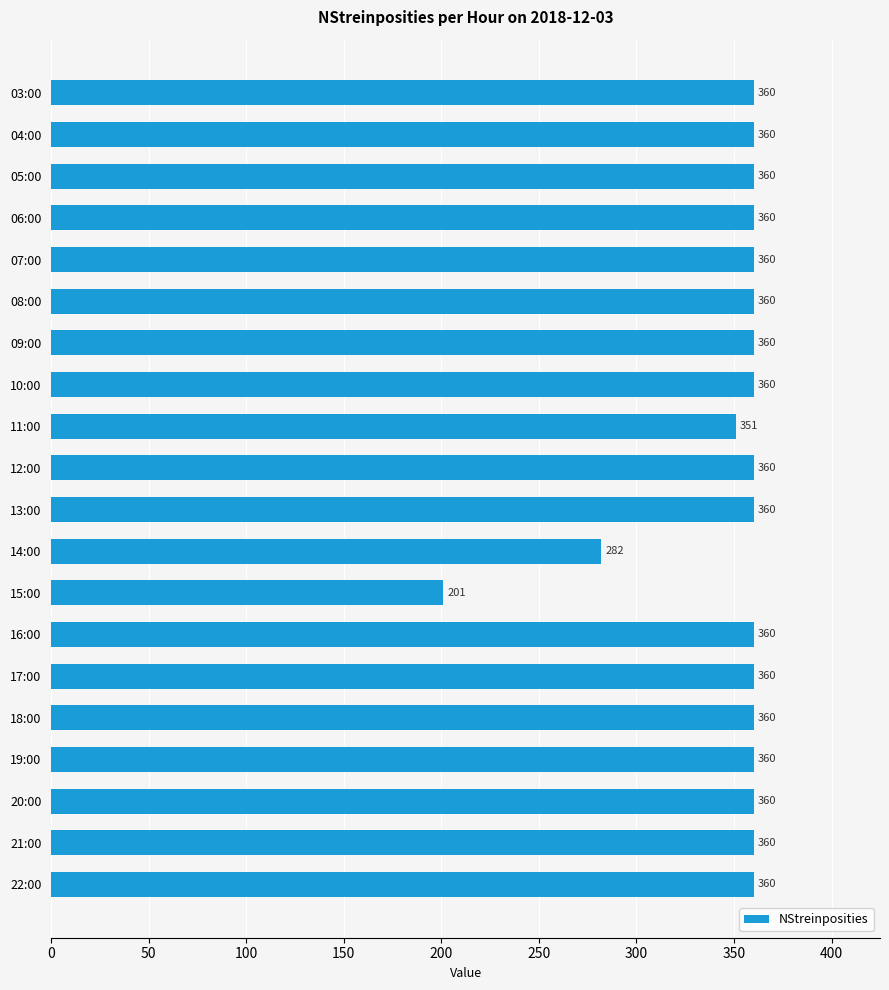

What is the value of the 9th bar from the top?

351